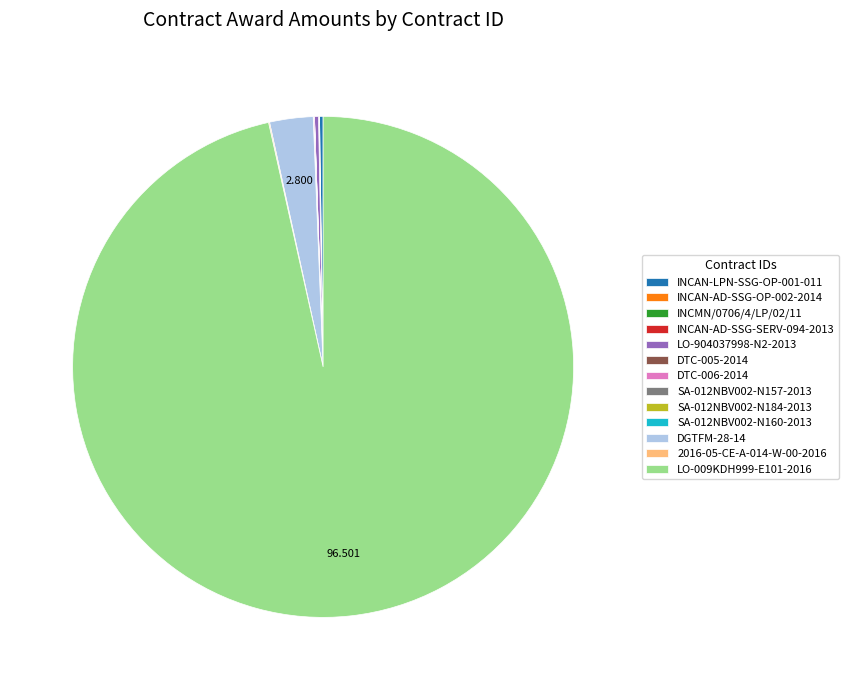

Does any single category account for the majority?

Yes